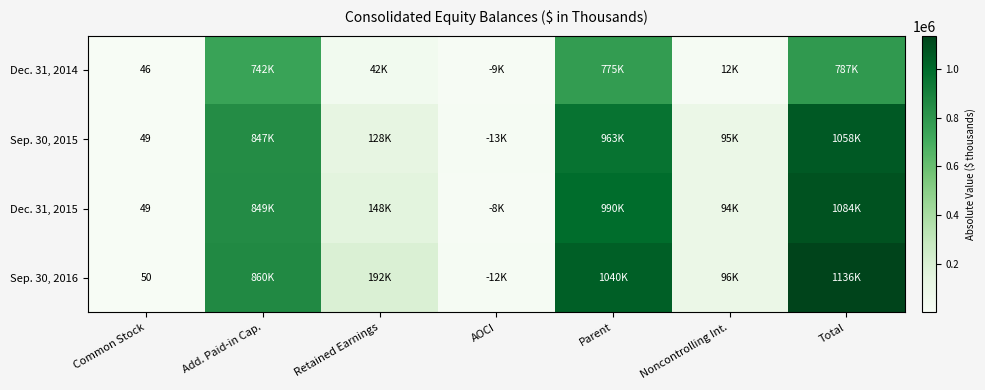

Which series has the largest total across all categories?

Sep. 30, 2016